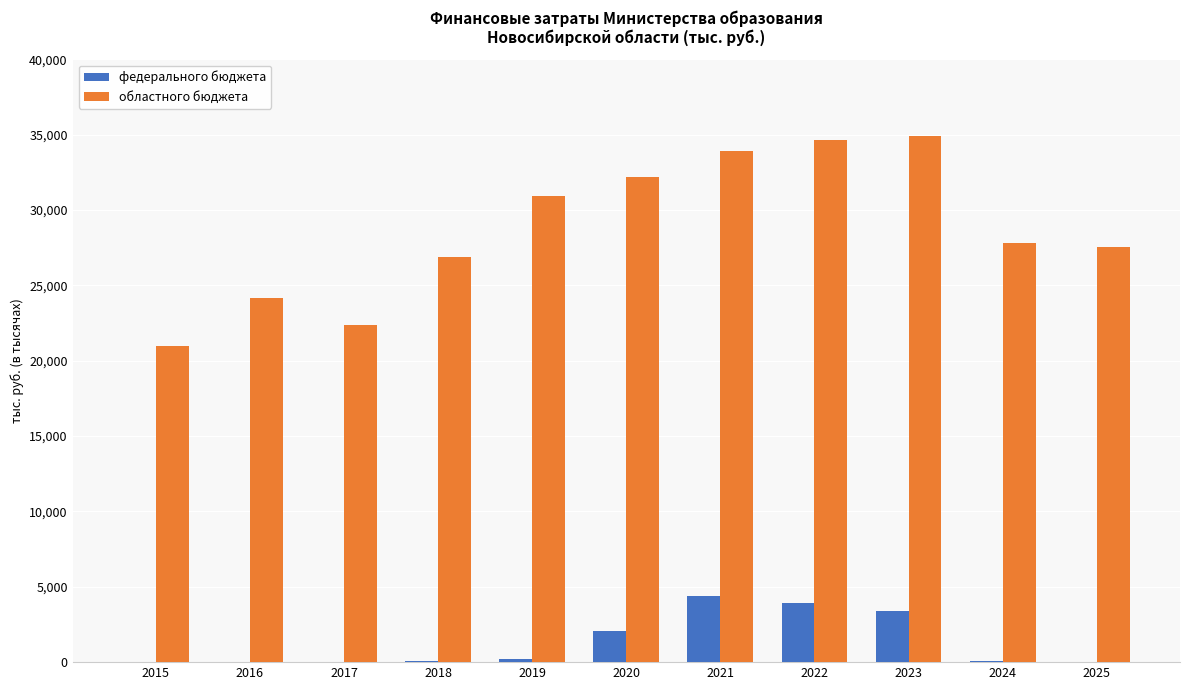

What is the sum of all федерального бюджета values?

14064.3